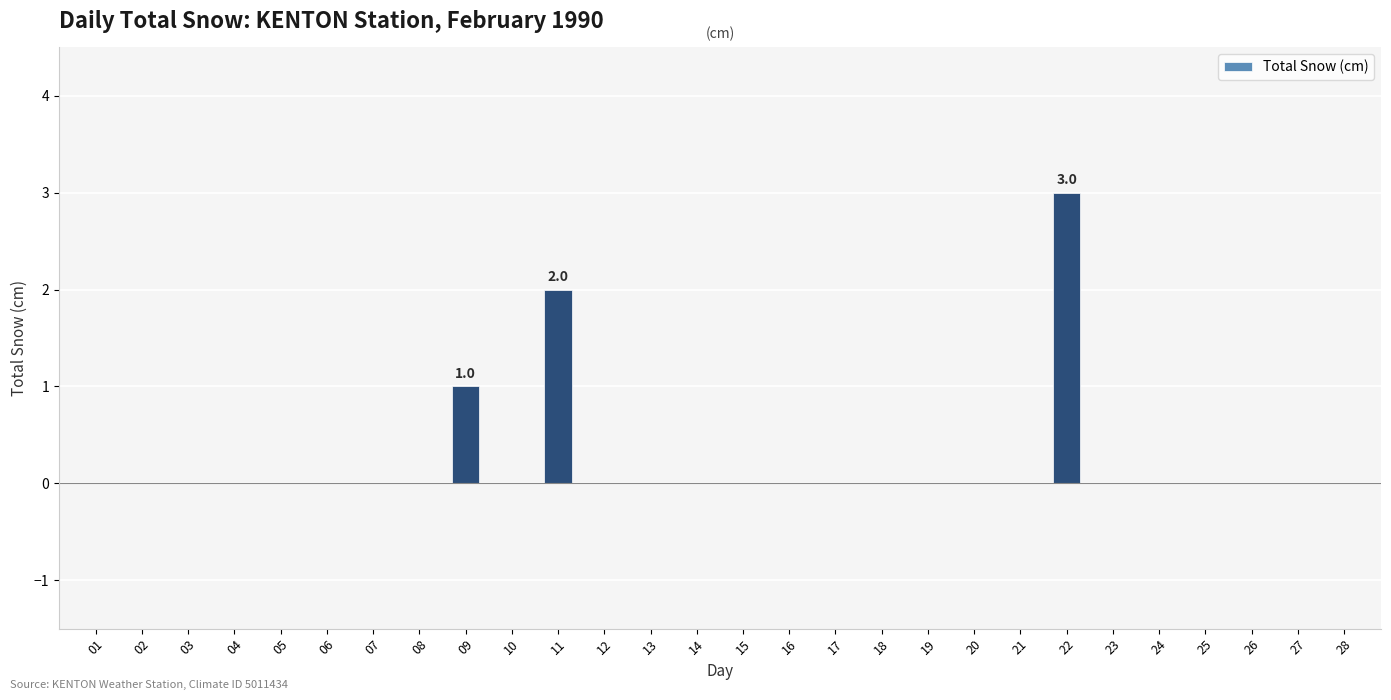

Does the chart contain stacked bars?

No